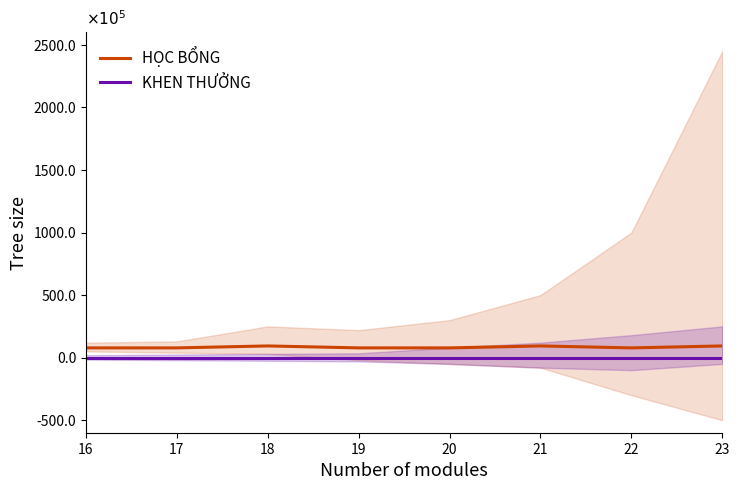

At which category does HỌC BỔNG reach its first local peak?

18